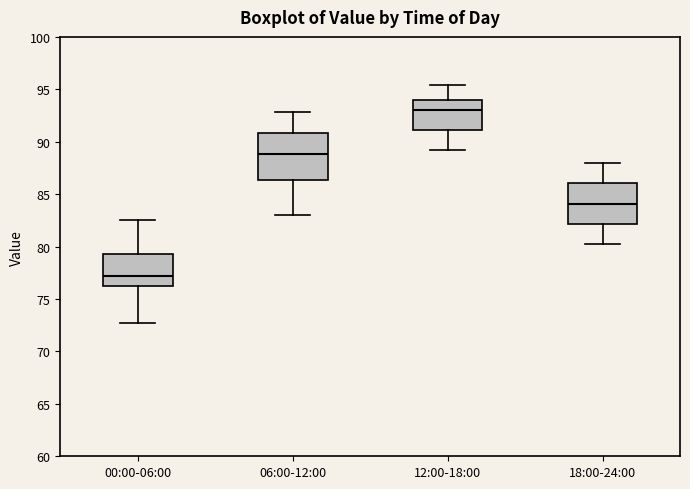

Reading left to right, transcribe this box plot: for each box, give where its median line is, the range the box spans, and where its two whiskers end, as read against the y-axis. The values are not printed on the chart, so give them approximately, as read against the axis.

00:00-06:00: median 77.0, box 76.0 to 79.5, whiskers 72.5 to 82.5
06:00-12:00: median 89.0, box 86.5 to 91.0, whiskers 83.0 to 93.0
12:00-18:00: median 93.0, box 91.0 to 94.0, whiskers 89.0 to 95.5
18:00-24:00: median 84.0, box 82.0 to 86.0, whiskers 80.0 to 88.0